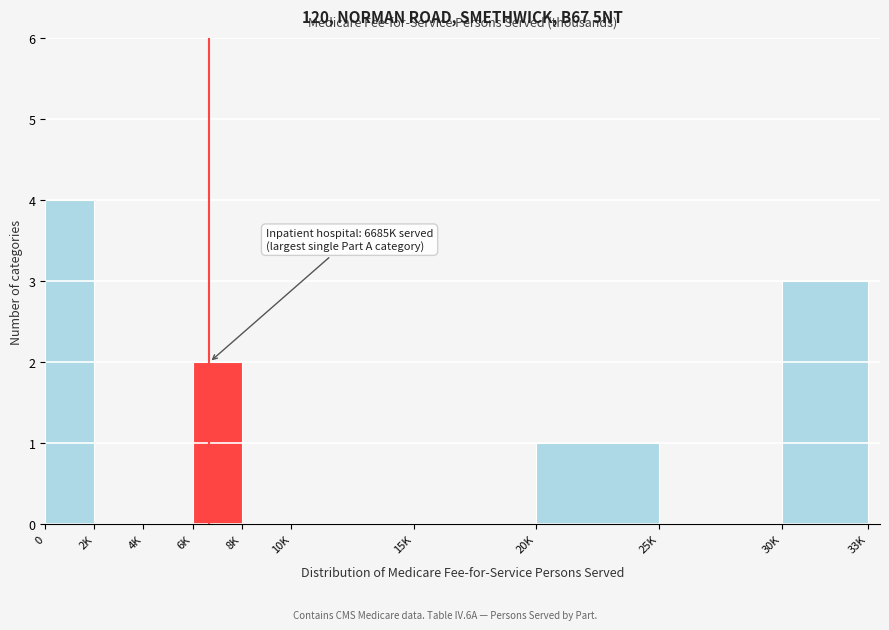

Reading right to left, extract all data points from this chart.

30K=3	25K=0	20K=1	15K=0	10K=0	8K=0	6K=2	4K=0	2K=0	0=4